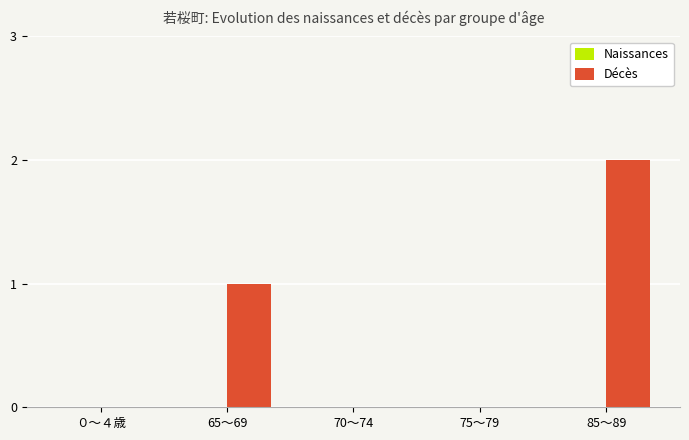

Is it true that the value at ０～４歳 is 1?

False